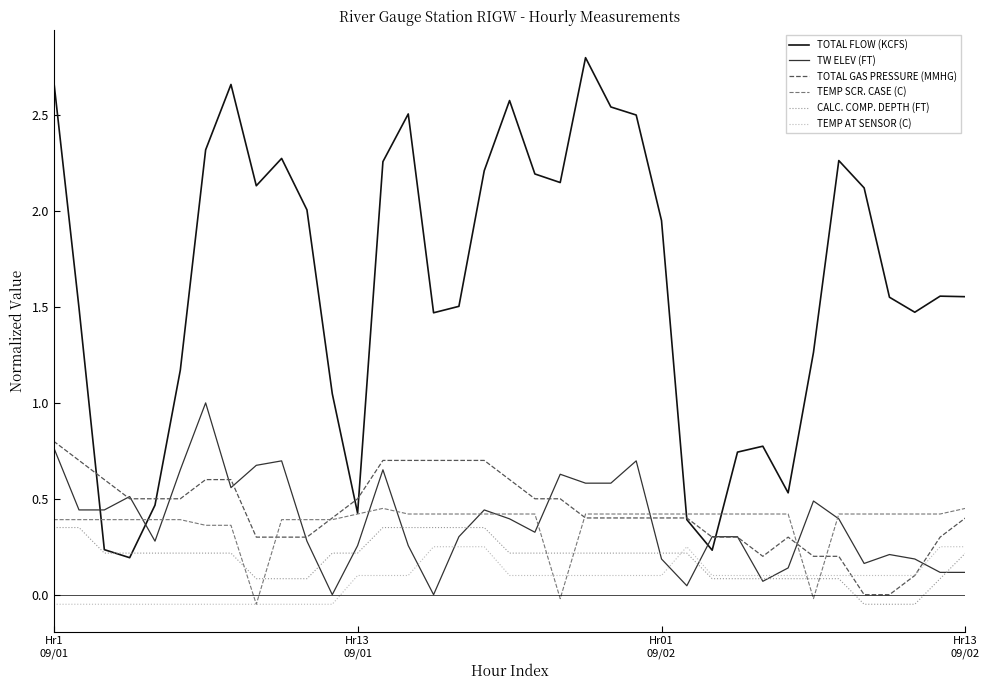

True or false: TOTAL GAS PRESSURE (MMHG) and TW ELEV (FT) intersect in this chart.

True